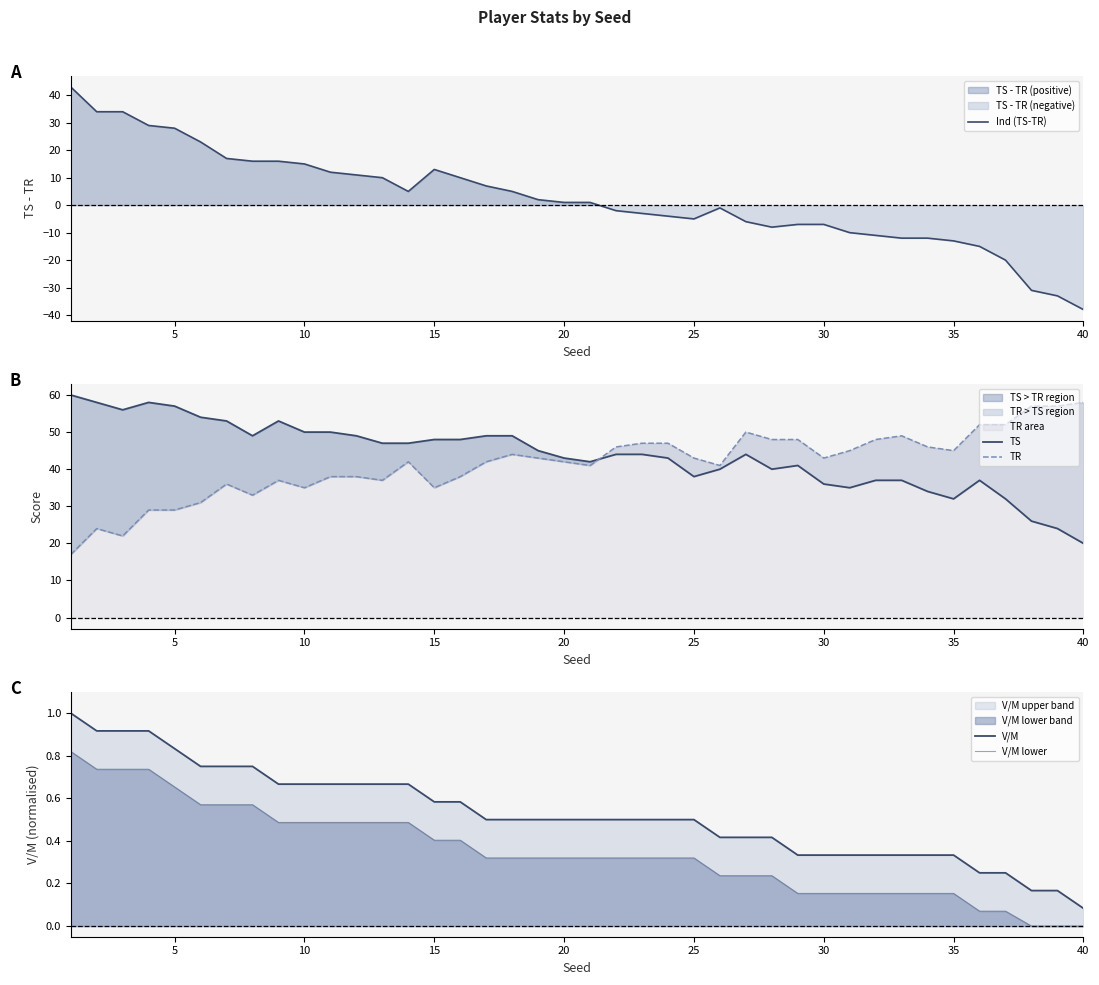

Reading right to left, list all the values displayed in this chart.

Ind (TS-TR): -38.0	-33.0	-31.0	-20.0	-15.0	-13.0	-12.0	-12.0	-11.0	-10.0	-7.0	-7.0	-8.0	-6.0	-1.0	-5.0	-4.0	-3.0	-2.0	1.0	1.0	2.0	5.0	7.0	10.0	13.0	5.0	10.0	11.0	12.0	15.0	16.0	16.0	17.0	23.0	28.0	29.0	34.0	34.0	43.0
TS: 20.0	24.0	26.0	32.0	37.0	32.0	34.0	37.0	37.0	35.0	36.0	41.0	40.0	44.0	40.0	38.0	43.0	44.0	44.0	42.0	43.0	45.0	49.0	49.0	48.0	48.0	47.0	47.0	49.0	50.0	50.0	53.0	49.0	53.0	54.0	57.0	58.0	56.0	58.0	60.0
TR: 58.0	57.0	57.0	52.0	52.0	45.0	46.0	49.0	48.0	45.0	43.0	48.0	48.0	50.0	41.0	43.0	47.0	47.0	46.0	41.0	42.0	43.0	44.0	42.0	38.0	35.0	42.0	37.0	38.0	38.0	35.0	37.0	33.0	36.0	31.0	29.0	29.0	22.0	24.0	17.0
V/M: 0.1	0.2	0.2	0.2	0.2	0.3	0.3	0.3	0.3	0.3	0.3	0.3	0.4	0.4	0.4	0.5	0.5	0.5	0.5	0.5	0.5	0.5	0.5	0.5	0.6	0.6	0.7	0.7	0.7	0.7	0.7	0.7	0.8	0.8	0.8	0.8	0.9	0.9	0.9	1.0
V/M lower: 0.0	0.0	0.0	0.1	0.1	0.2	0.2	0.2	0.2	0.2	0.2	0.2	0.2	0.2	0.2	0.3	0.3	0.3	0.3	0.3	0.3	0.3	0.3	0.3	0.4	0.4	0.5	0.5	0.5	0.5	0.5	0.5	0.6	0.6	0.6	0.7	0.7	0.7	0.7	0.8